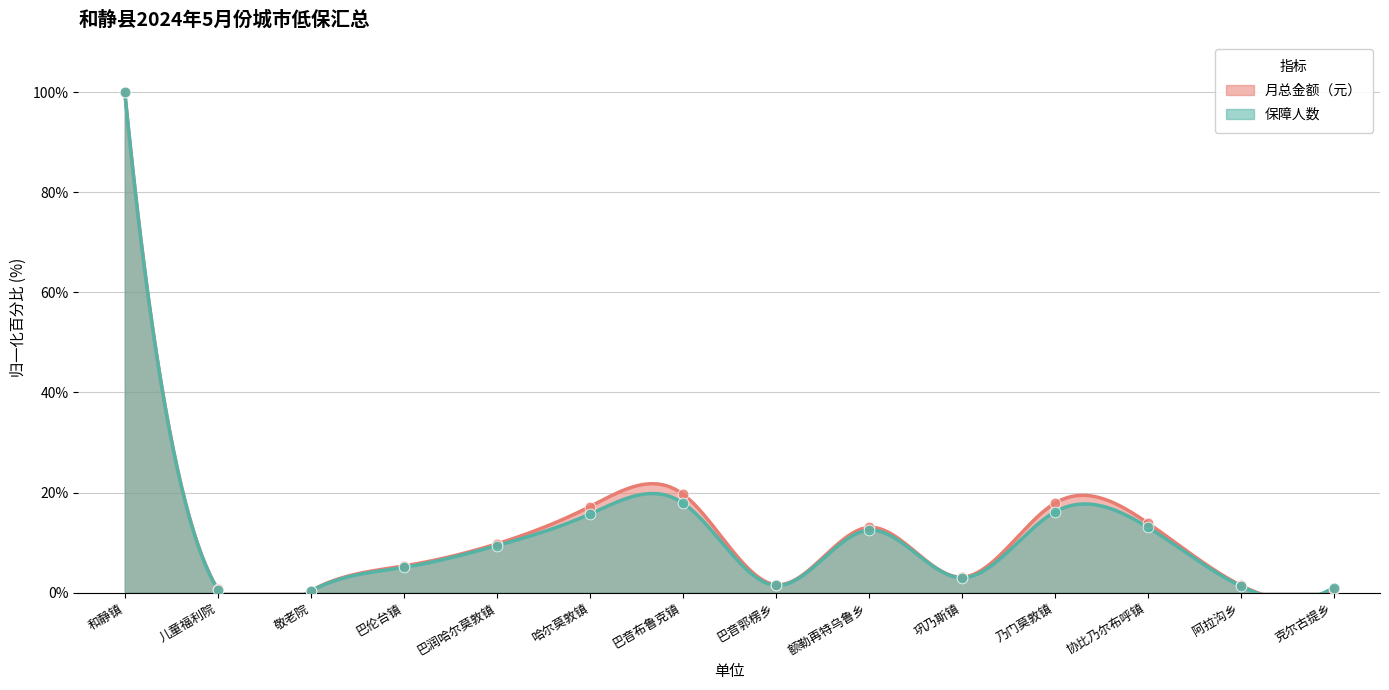

Is the value of 保障人数 at 阿拉沟乡 greater than the value of 月总金额（元） at 哈尔莫敦镇?

No